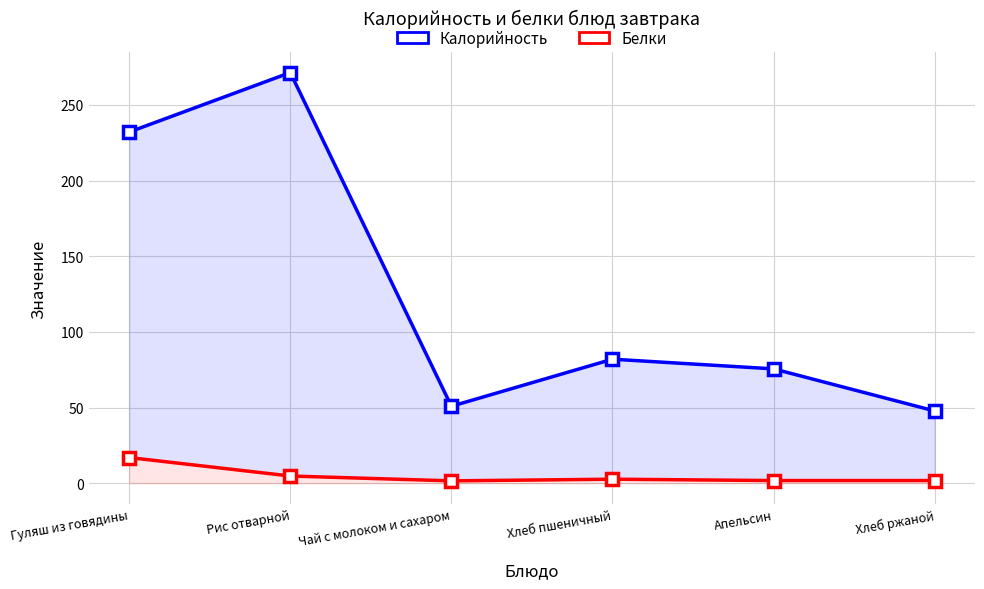

Is it true that Белки equals 6.4 at Рис отварной?

False